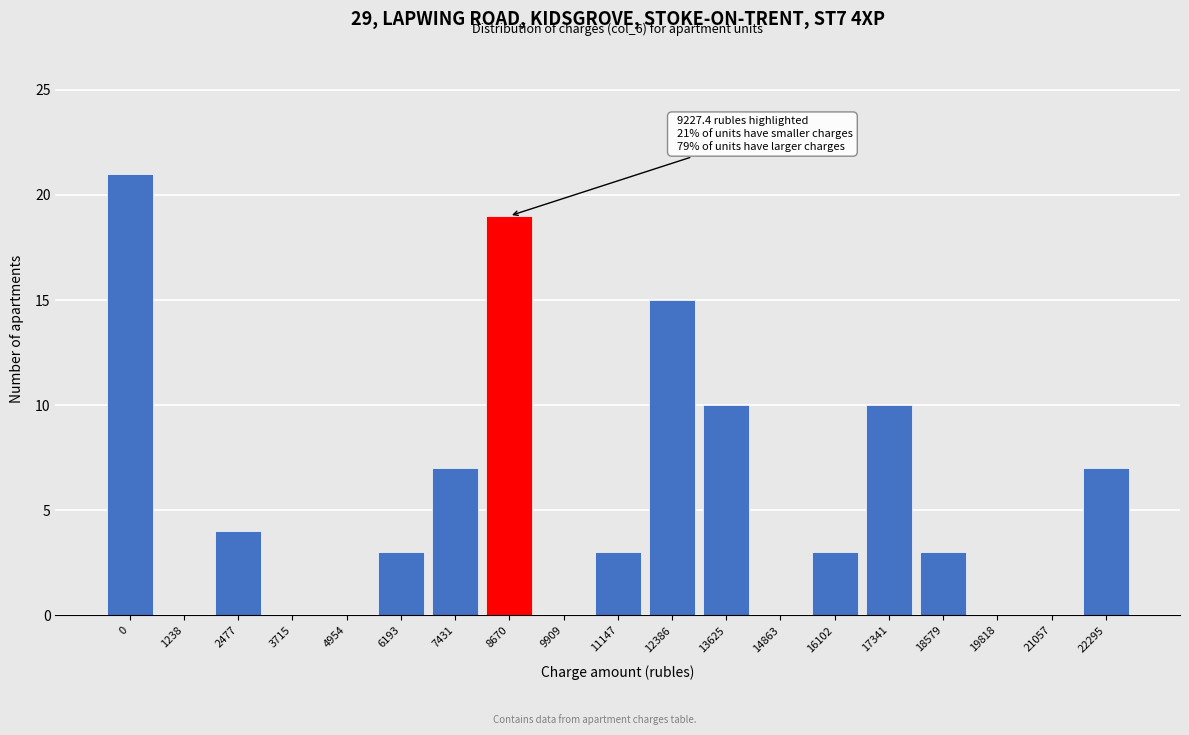

Reading right to left, what are all the values shown in this chart?

22295=7	21057=0	19818=0	18579=3	17341=10	16102=3	14863=0	13625=10	12386=15	11147=3	9909=0	8670=19	7431=7	6193=3	4954=0	3715=0	2477=4	1238=0	0=21